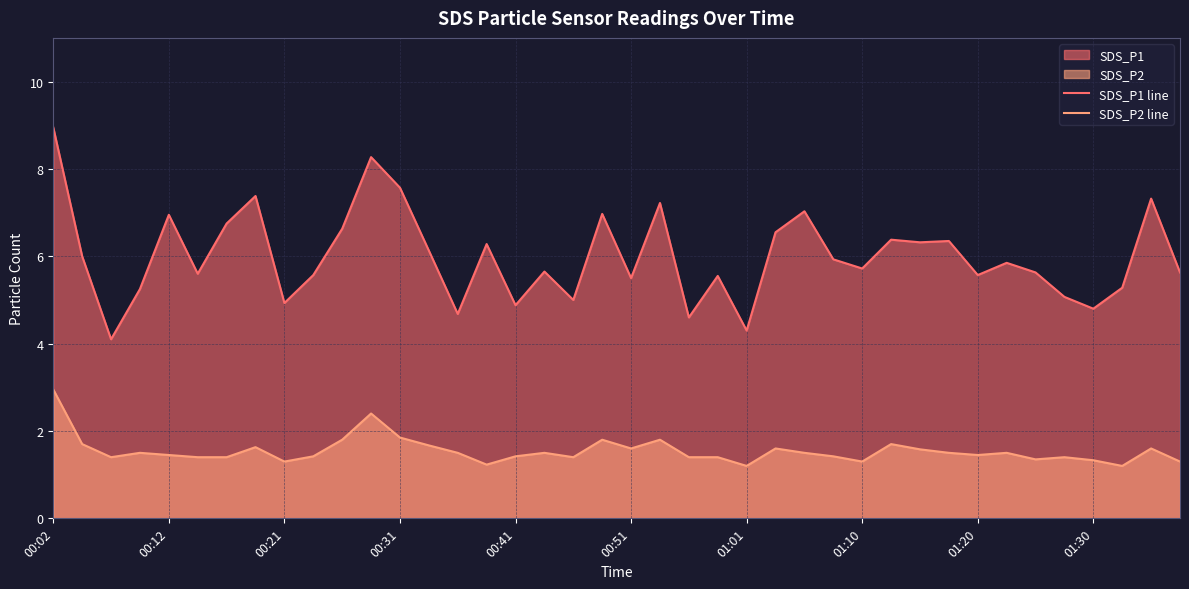

Which series has the widest spread of values?

SDS_P1 line